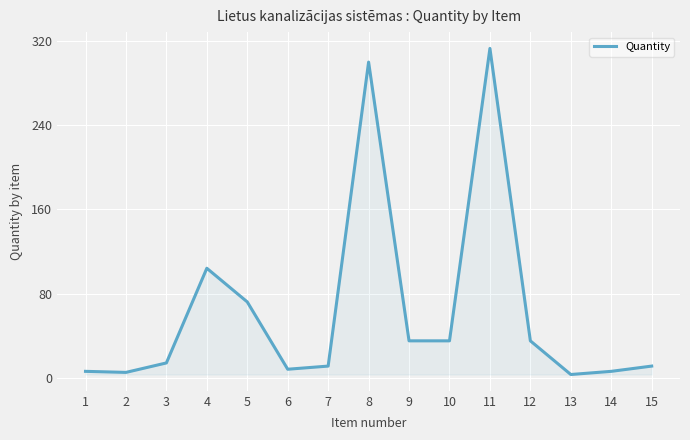

Approximately how many times larger is the value at 2 compared to 5?

0.1